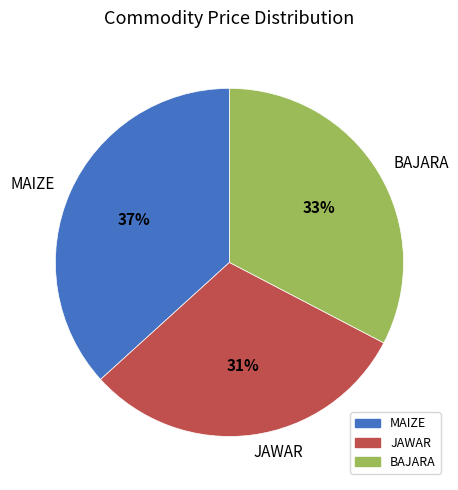

Count the number of slices in the pie.

3